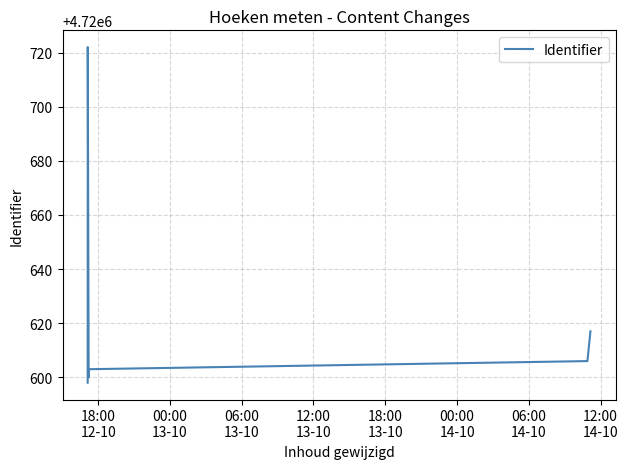

What is the smallest value displayed?

4720598